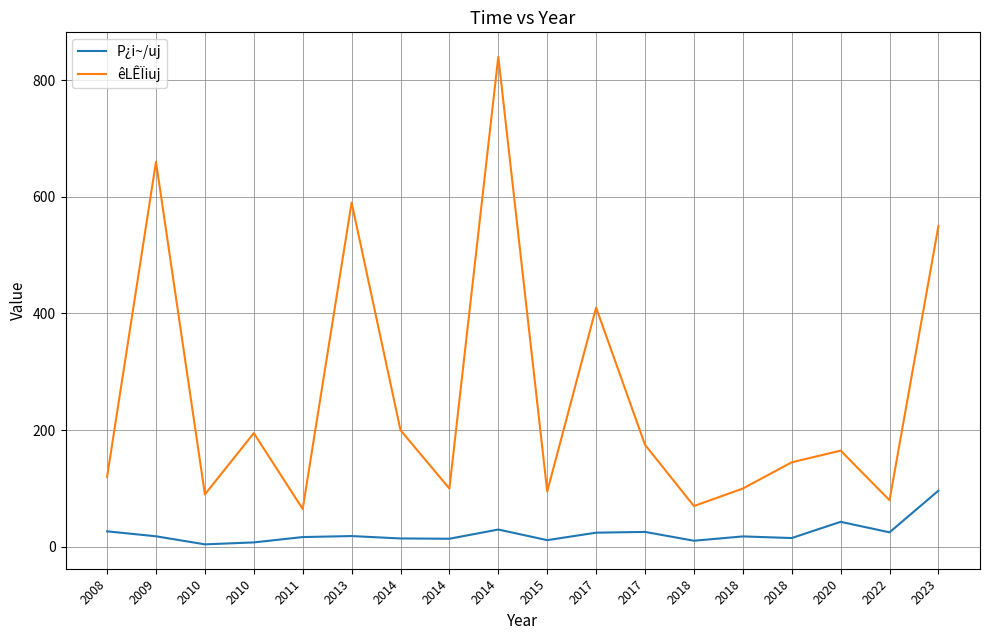

How many lines are shown in the chart?

2